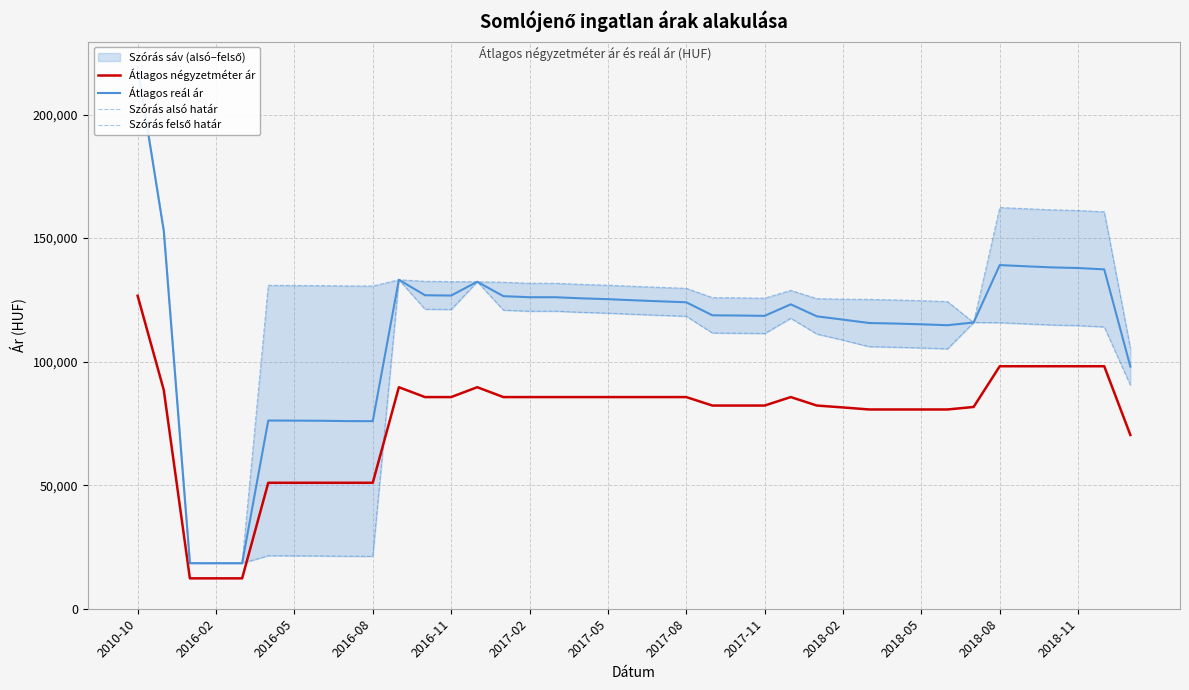

How many values in the Átlagos reál ár series are below 123207?

19